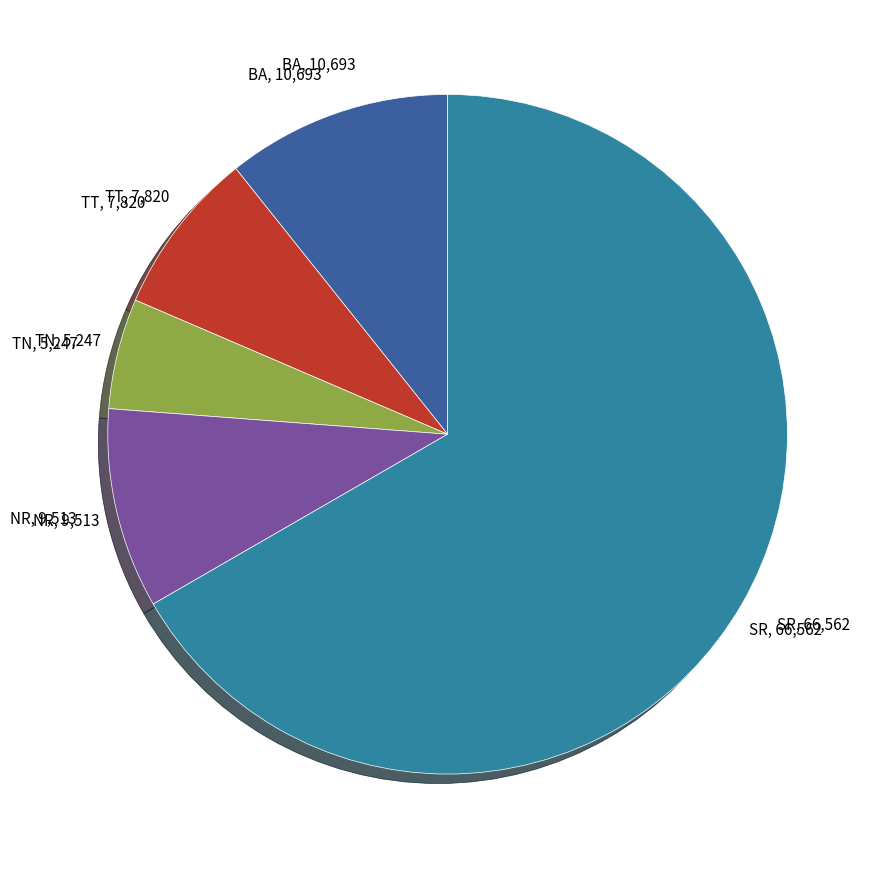

Combined, do BA, 10,693 and SR, 66,562 account for over 50%?

Yes